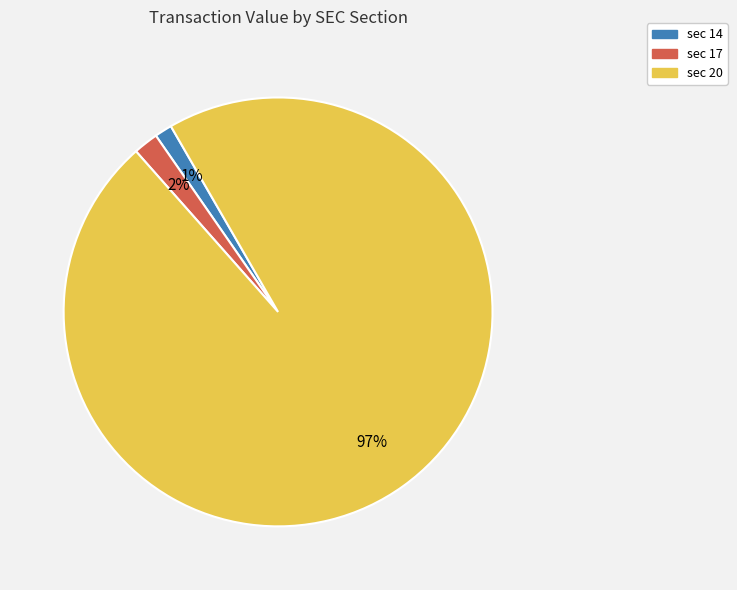

Is there any slice that represents more than half of the pie?

Yes